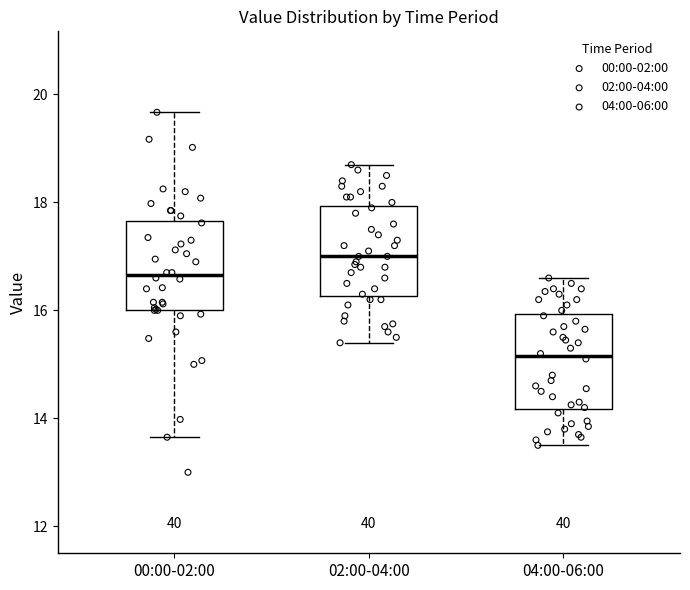

Reading left to right, read every box against the y-axis: the position of its median line, the range the box covers, and the ends of its whiskers. The values are not printed on the chart, so give them approximately, as read against the axis.

00:00-02:00: median 16.6, box 16.0 to 17.6, whiskers 13.6 to 19.6
02:00-04:00: median 17.0, box 16.2 to 18.0, whiskers 15.4 to 18.8
04:00-06:00: median 15.2, box 14.2 to 16.0, whiskers 13.6 to 16.6